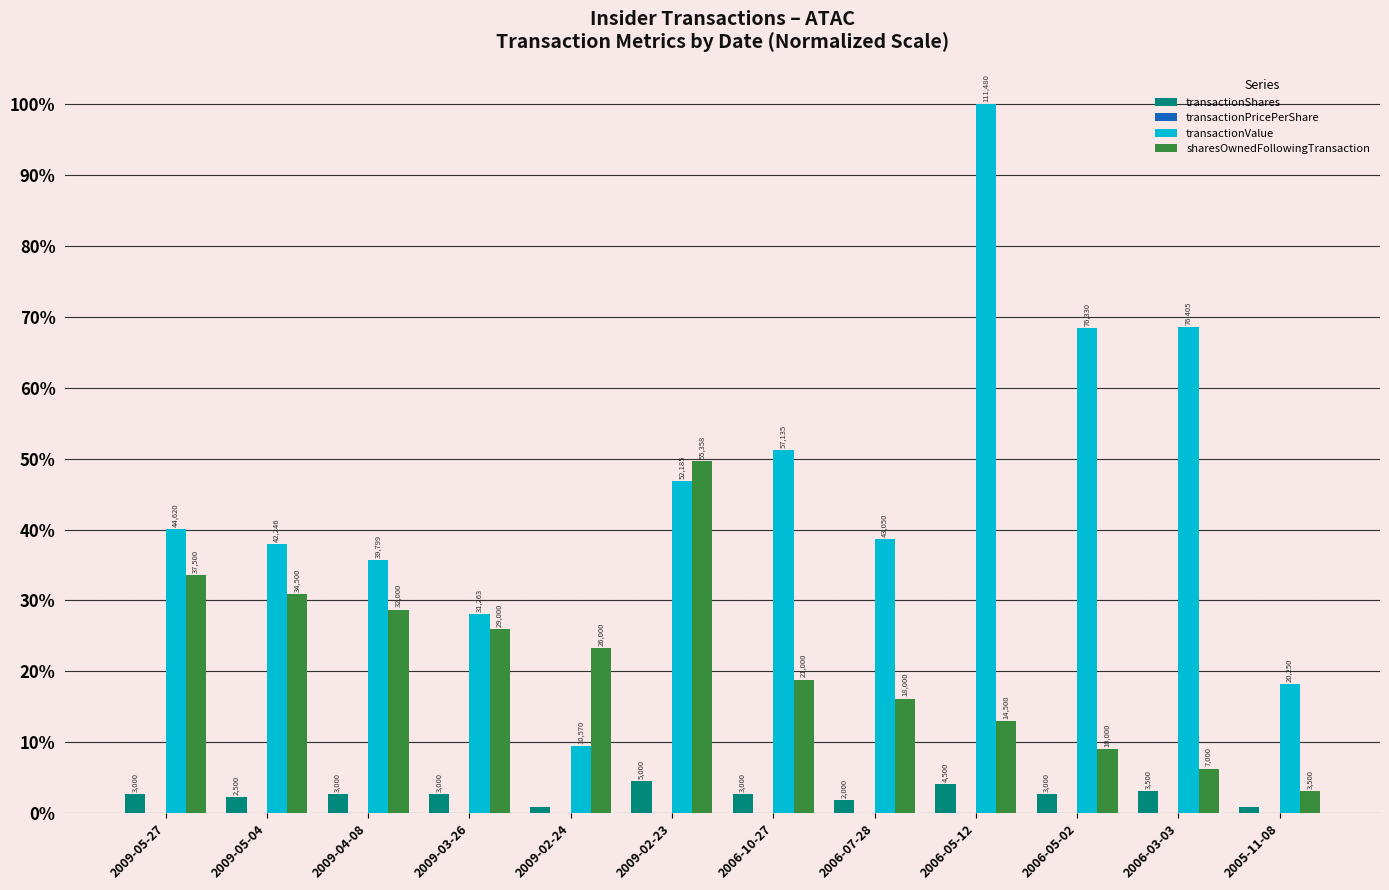

Is the value of transactionPricePerShare at 2009-05-04 greater than the value of sharesOwnedFollowingTransaction at 2009-04-08?

No